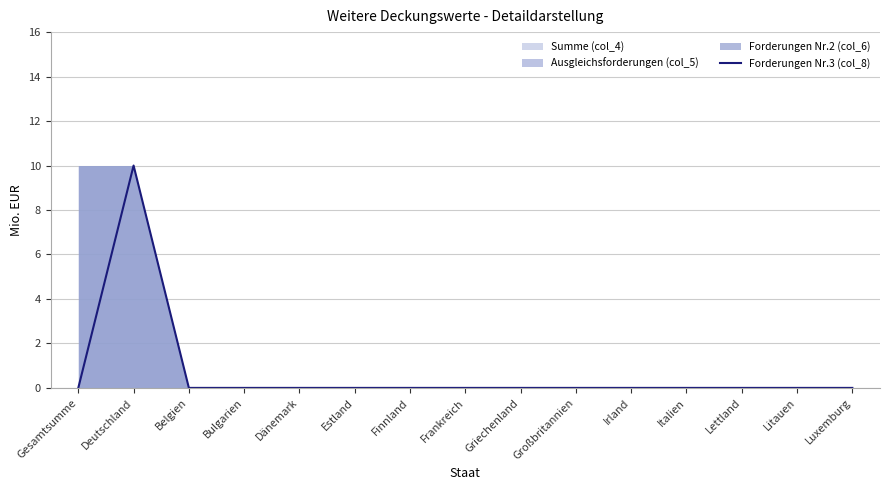

Reading left to right, transcribe all the data shown in this chart.

0	10	0	0	0	0	0	0	0	0	0	0	0	0	0